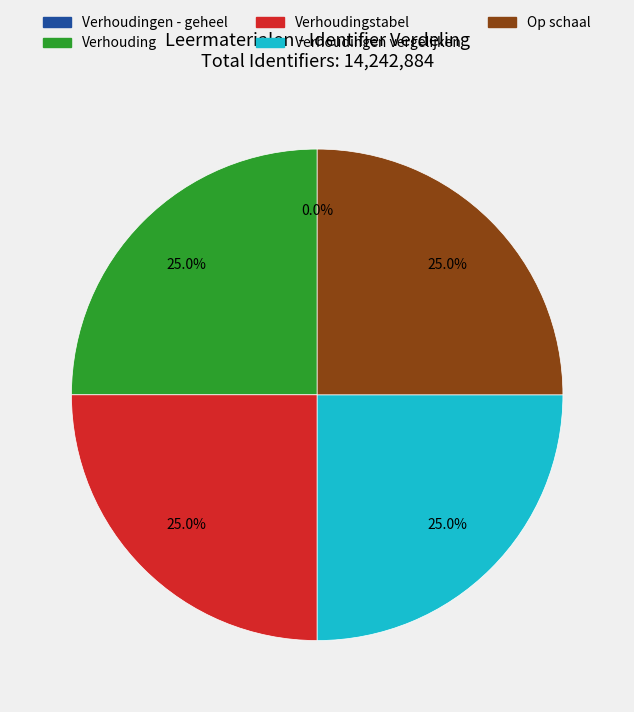

Does any single category account for the majority?

No